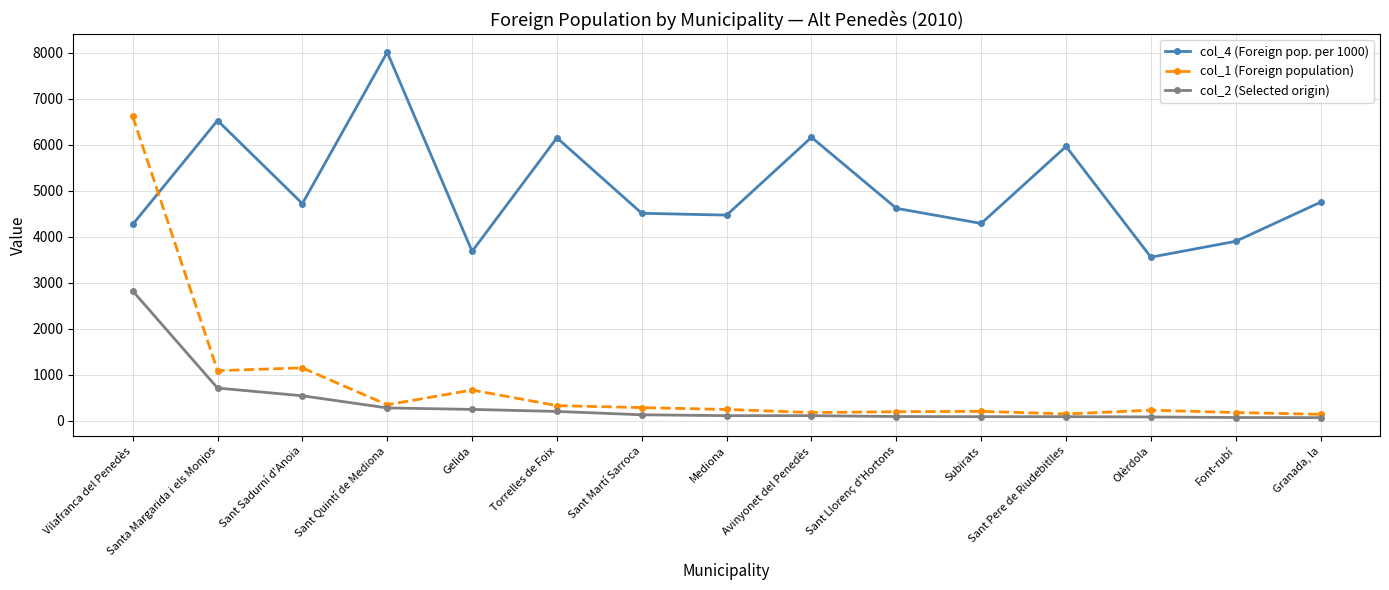

At how many categories does at least one series exceed 3862?

13